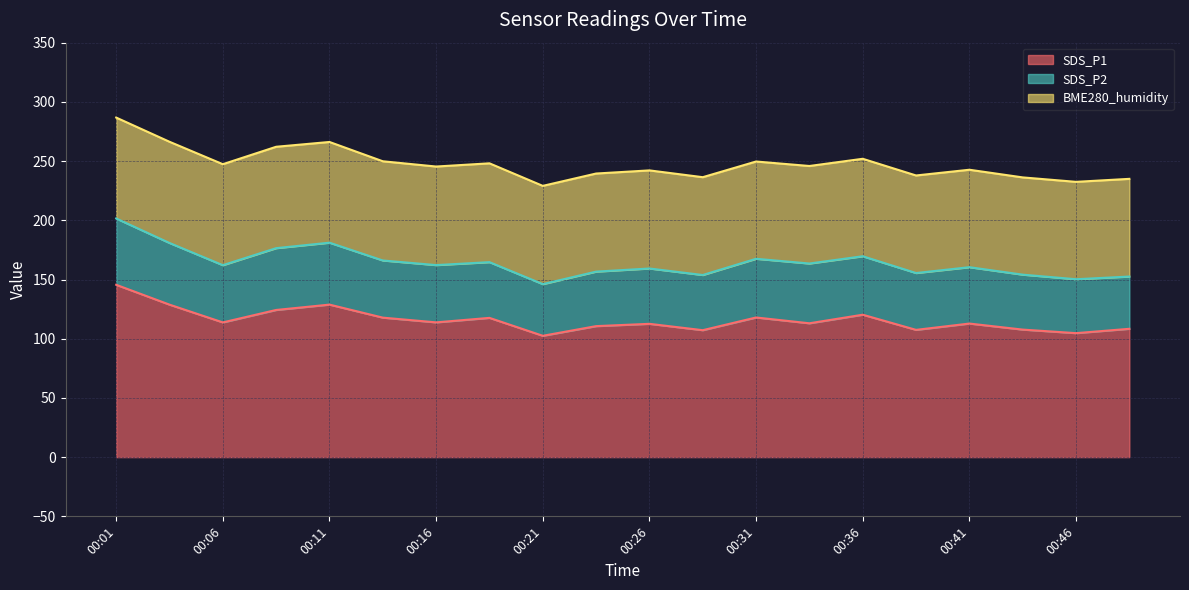

Where is SDS_P2 nearest to the value 49?

00:36